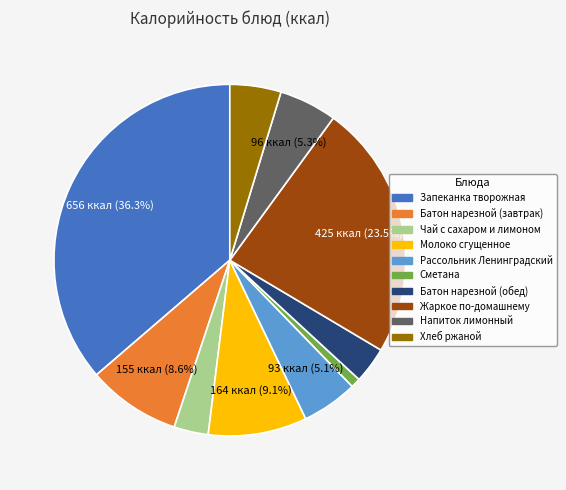

How many segments does this pie chart have?

10